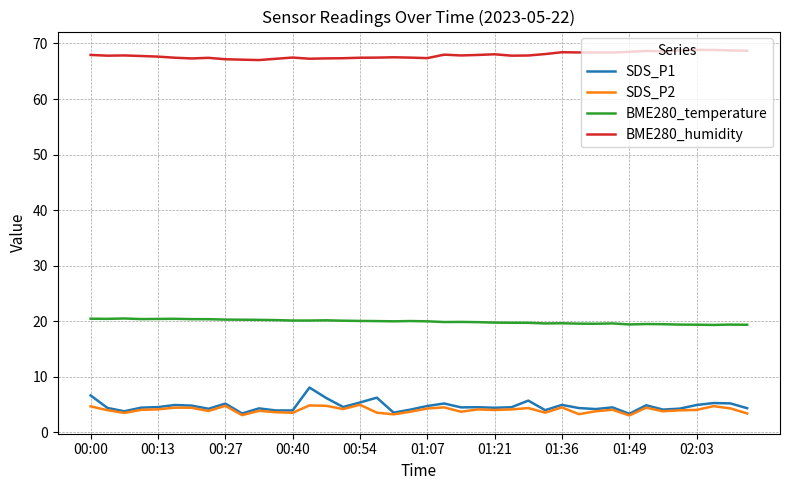

Which series has the largest range (max minus min)?

SDS_P1